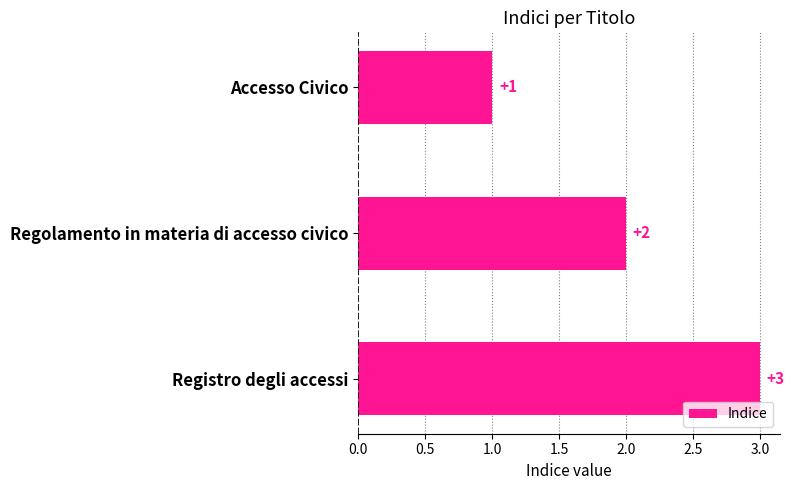

What is the sum of all values?

6